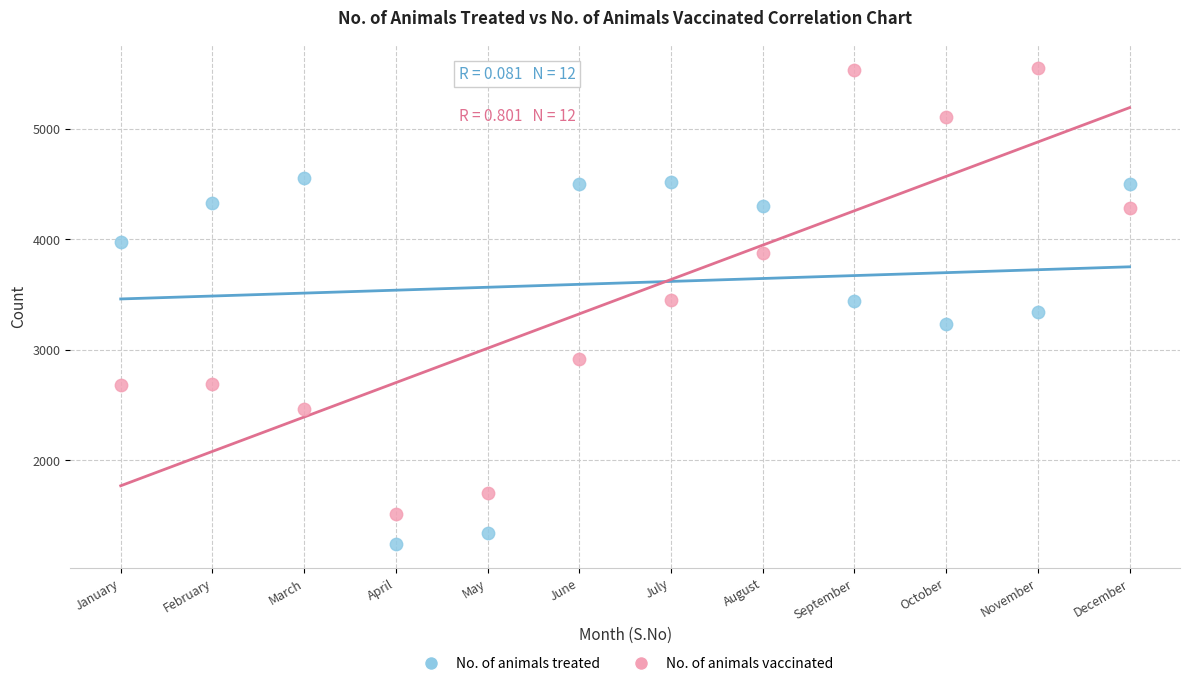

Which series reaches the minimum Y coordinate?

No. of animals treated